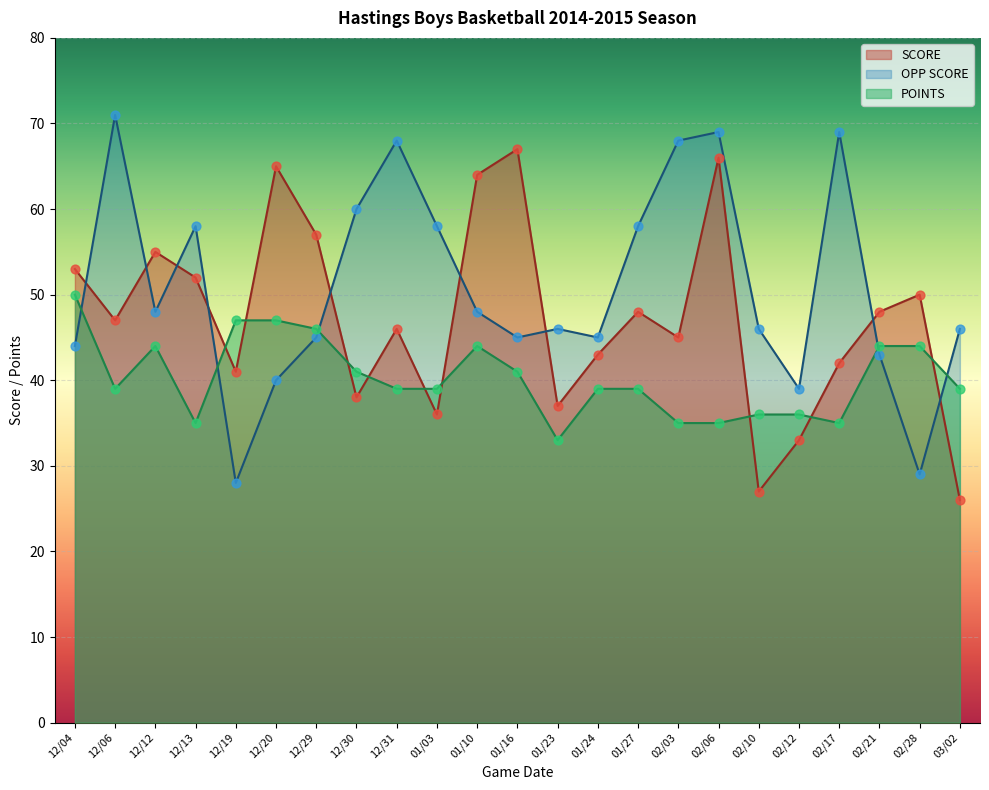

At which category is the sum across all series the highest?

02/06